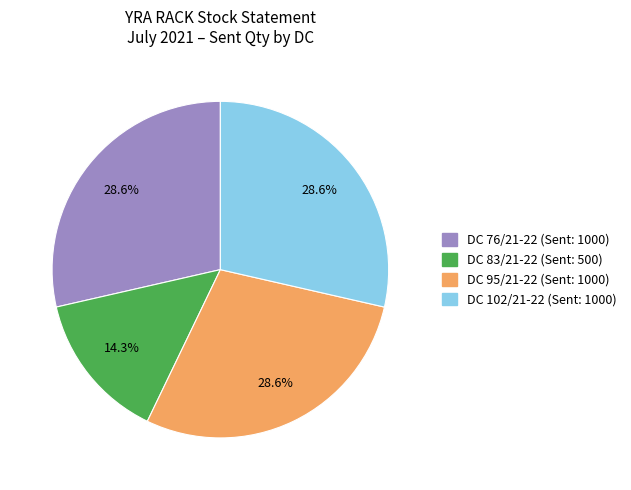

Does any single category account for the majority?

No